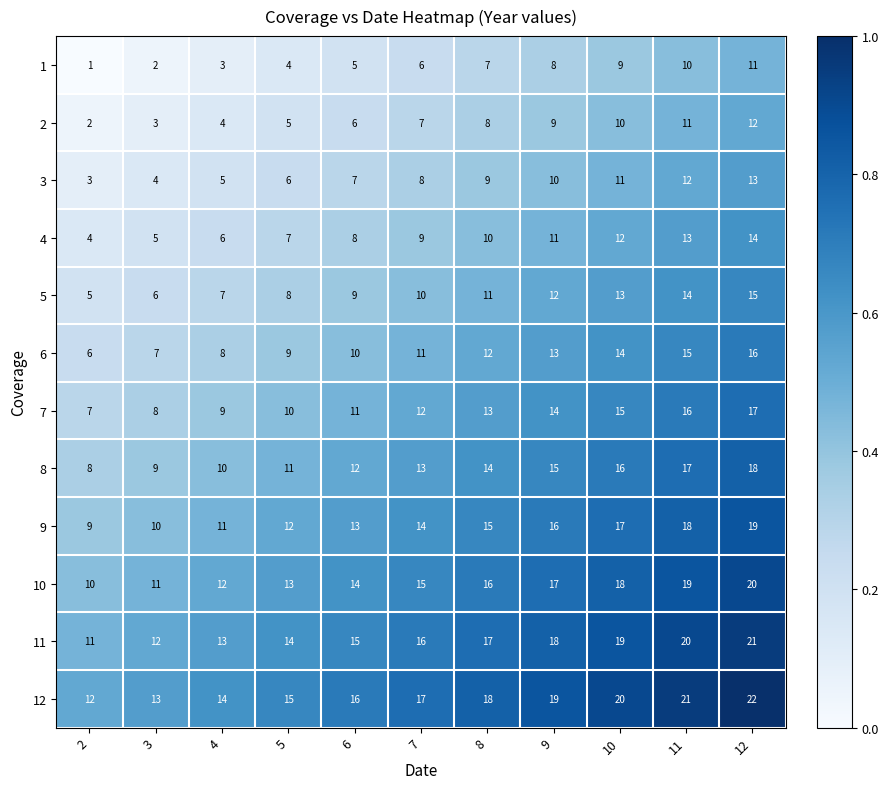

Rank the categories by 10 value from highest to lowest.

12, 11, 10, 9, 8, 7, 6, 5, 4, 3, 2